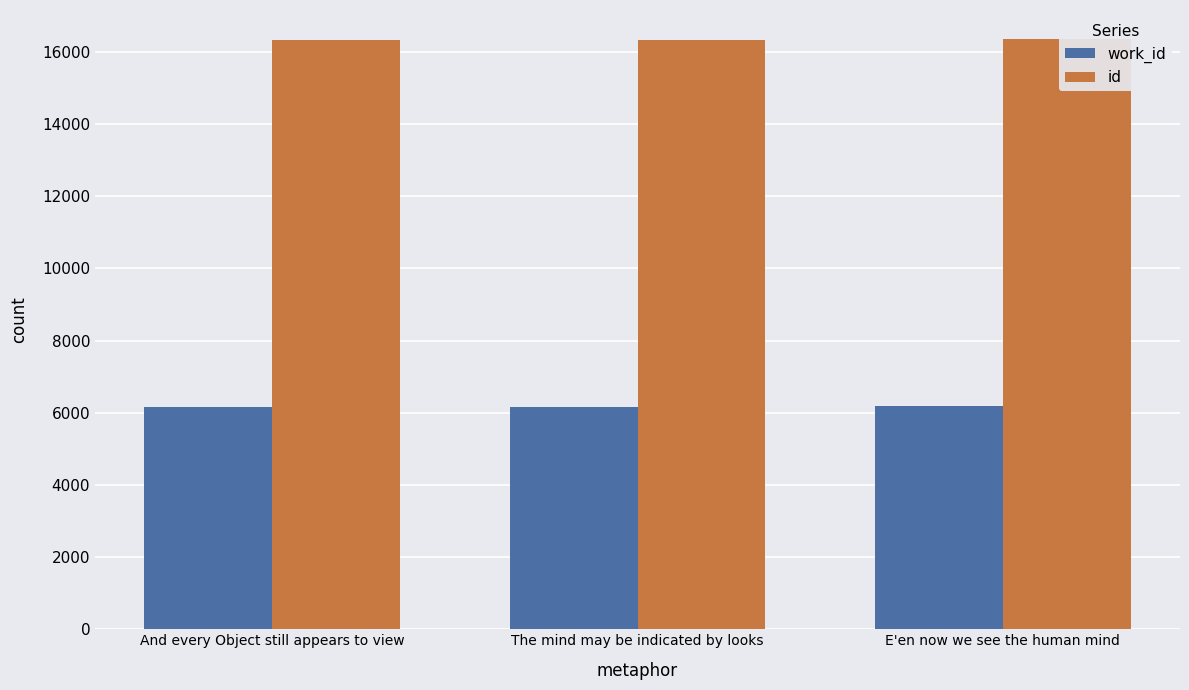

What is the difference between the highest and lowest values at The mind may be indicated by looks?

10166